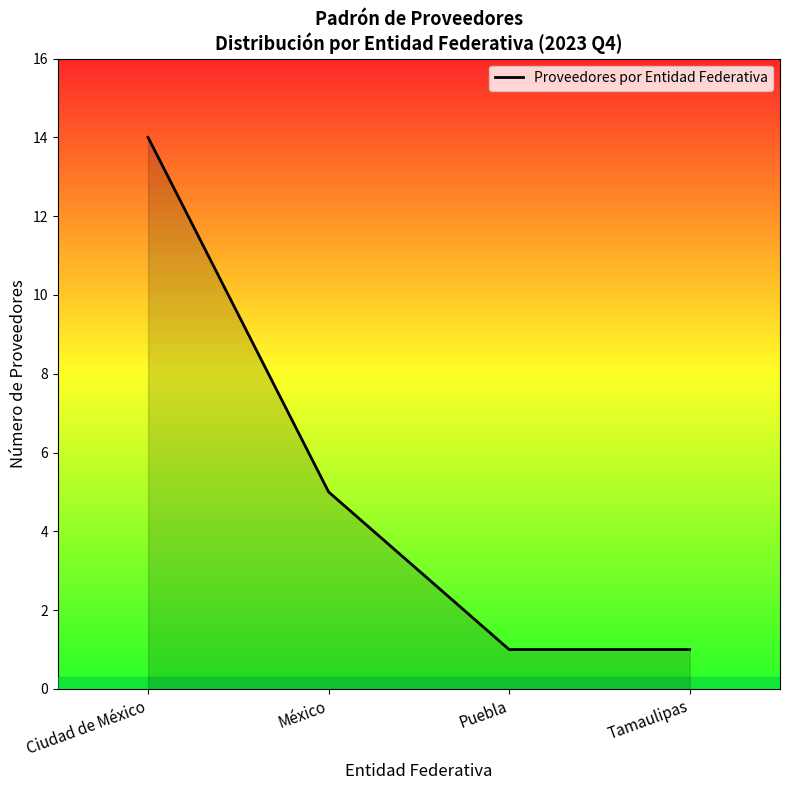

Where does the data first go above 5?

Ciudad de México